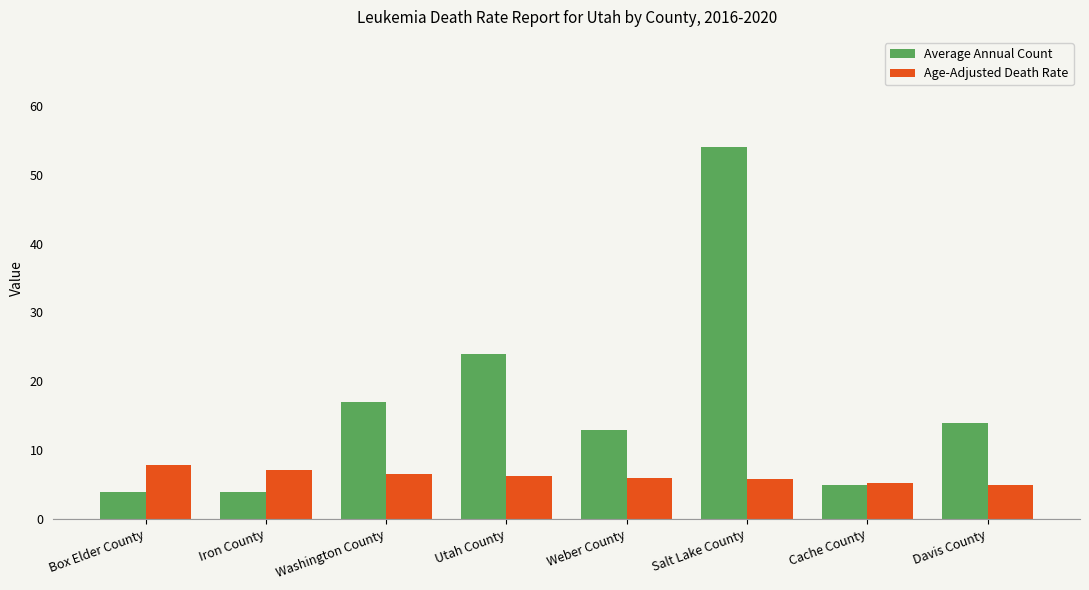

What is the approximate value of Average Annual Count at Cache County?

5.0